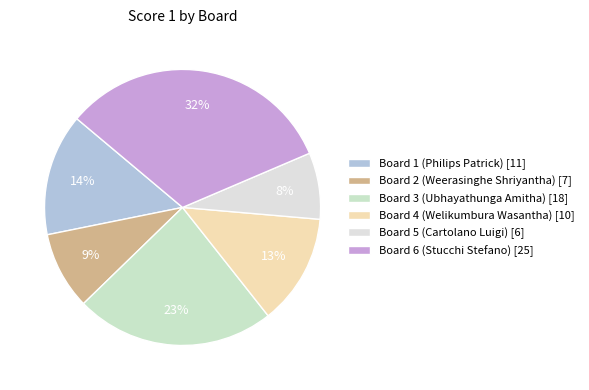

What is the smallest slice in the pie chart?

Board 5 (Cartolano Luigi)